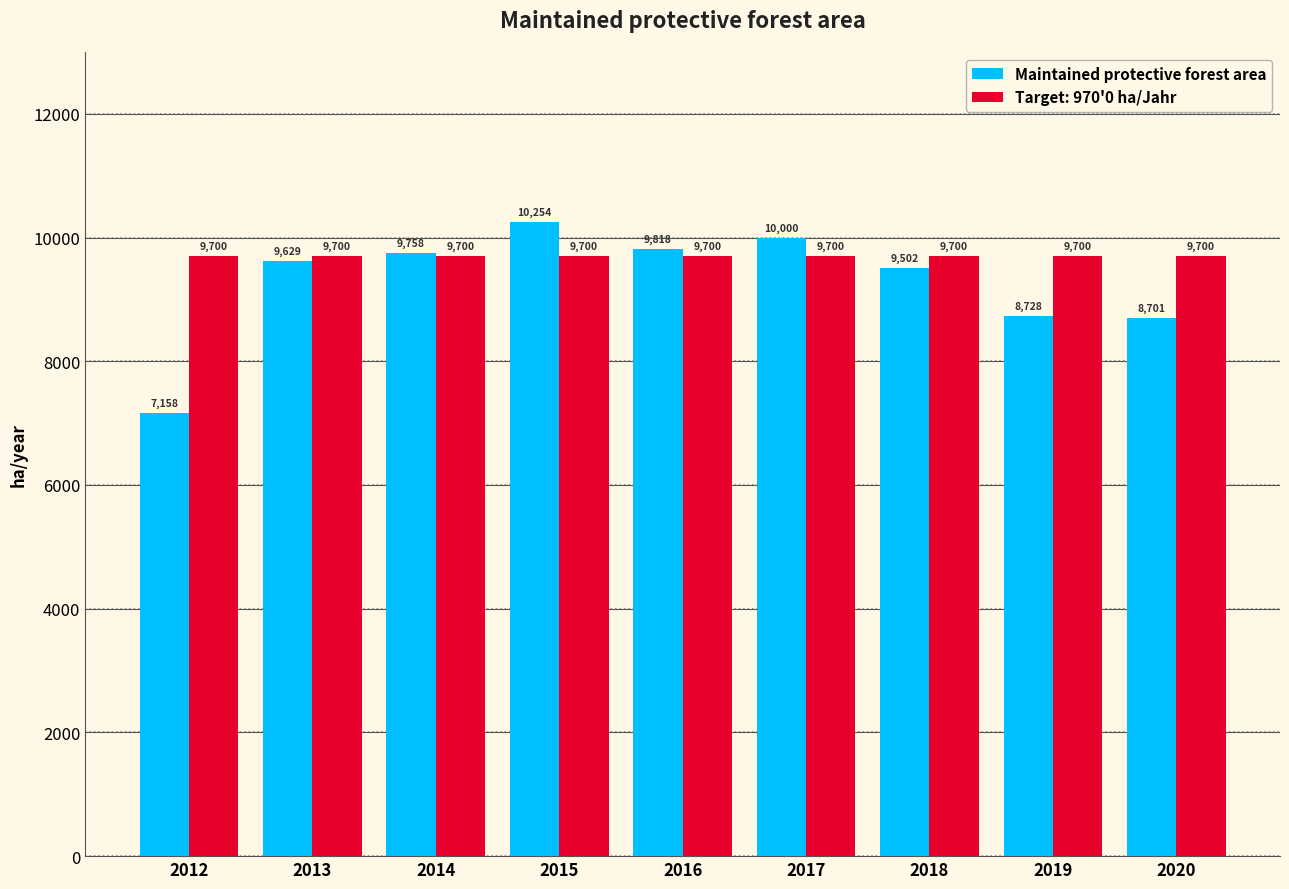

Rank the series by their maximum value, from lowest to highest.

Target: 970'0 ha/Jahr, Maintained protective forest area